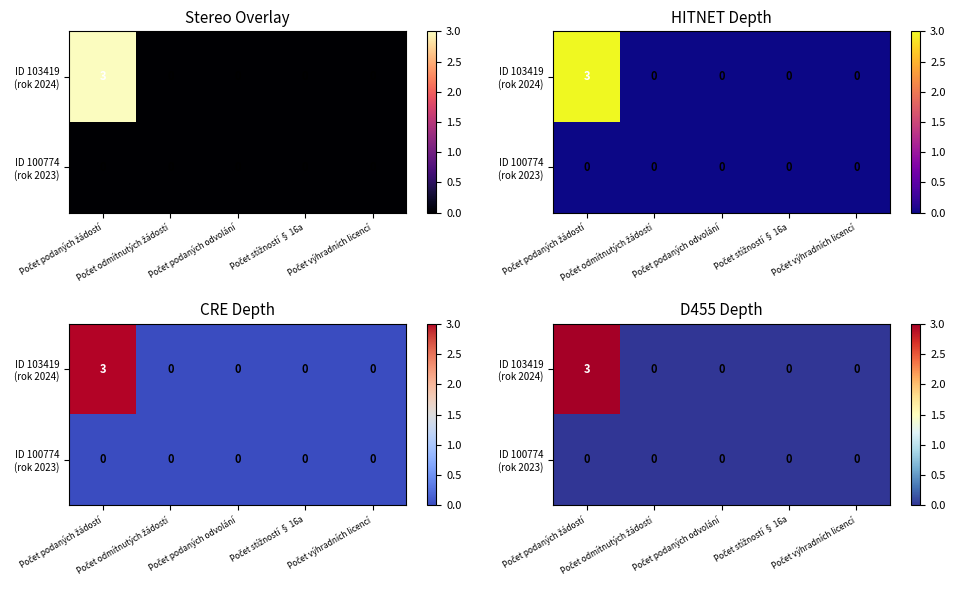

Is the value of ID 103419 (rok 2024) at Počet podaných žádostí greater than the value of ID 100774 (rok 2023) at Počet výhradních licencí?

Yes